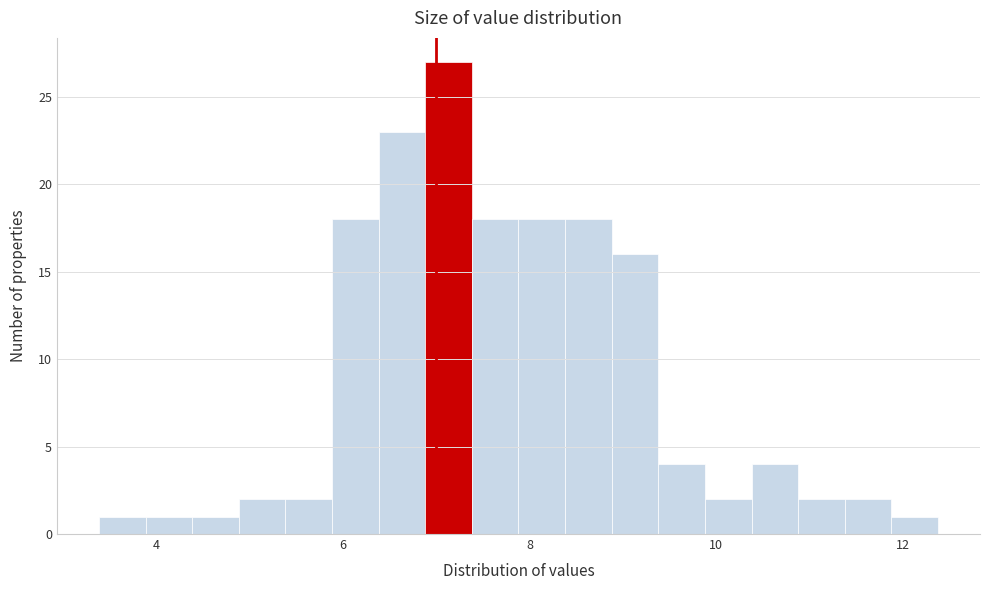

Around what value on the x-axis is the tallest bar? Give the approximate position of its centre, as read against the axis.

7.2